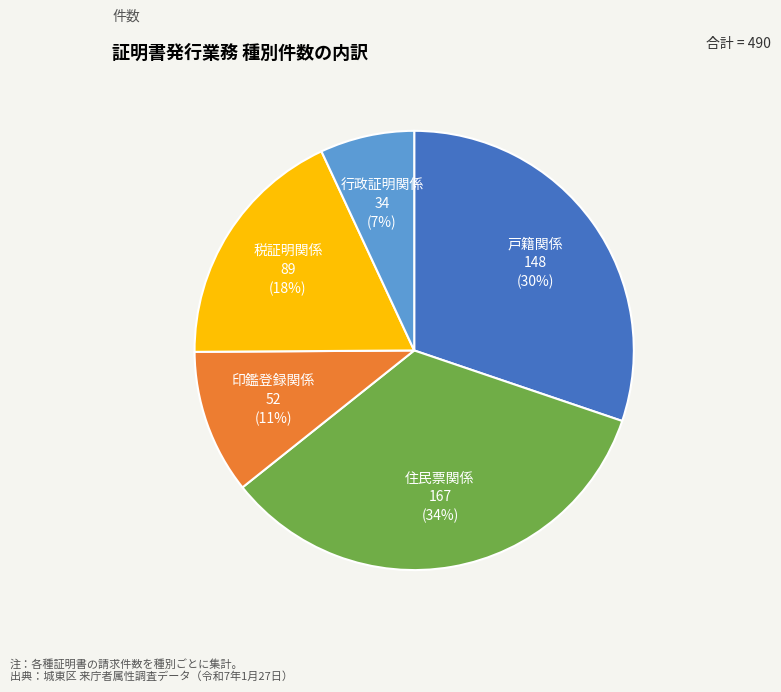

To the nearest percent, what is the combined percentage of 戸籍関係 and 住民票関係?

64%